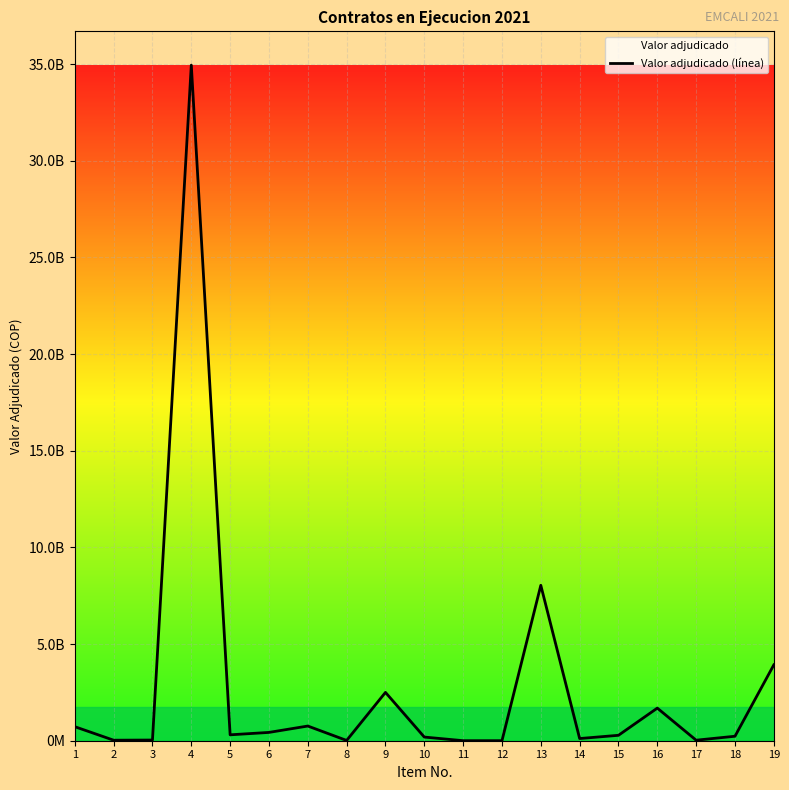

How many lines are shown in the chart?

1